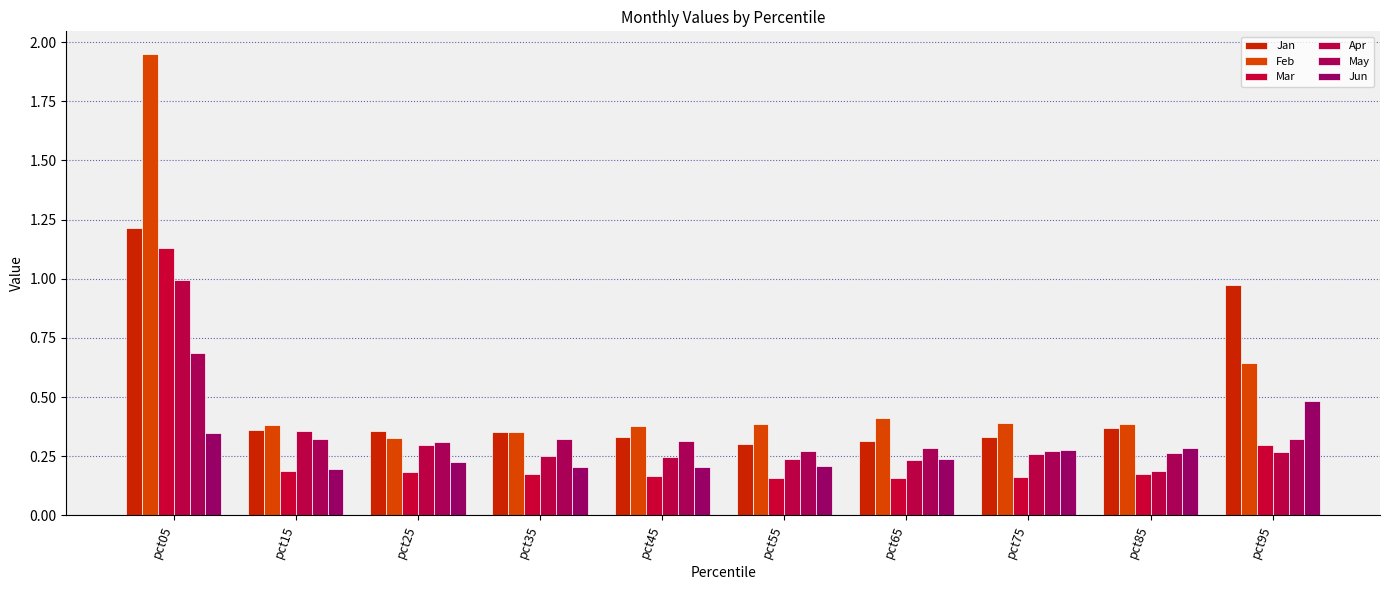

What is the sum of all Jan values?

4.9